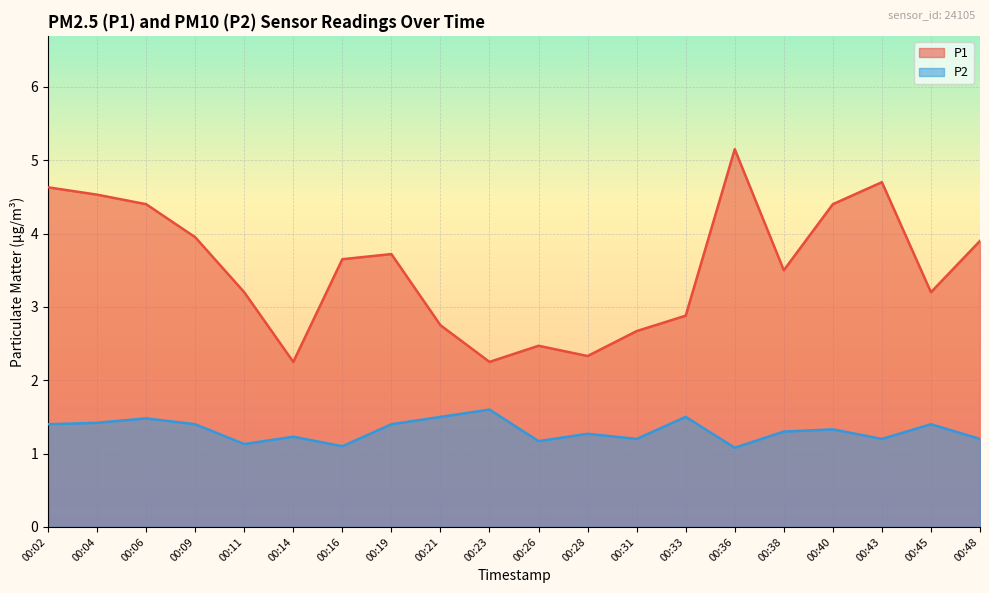

Read the P2 value at 00:26.

1.2